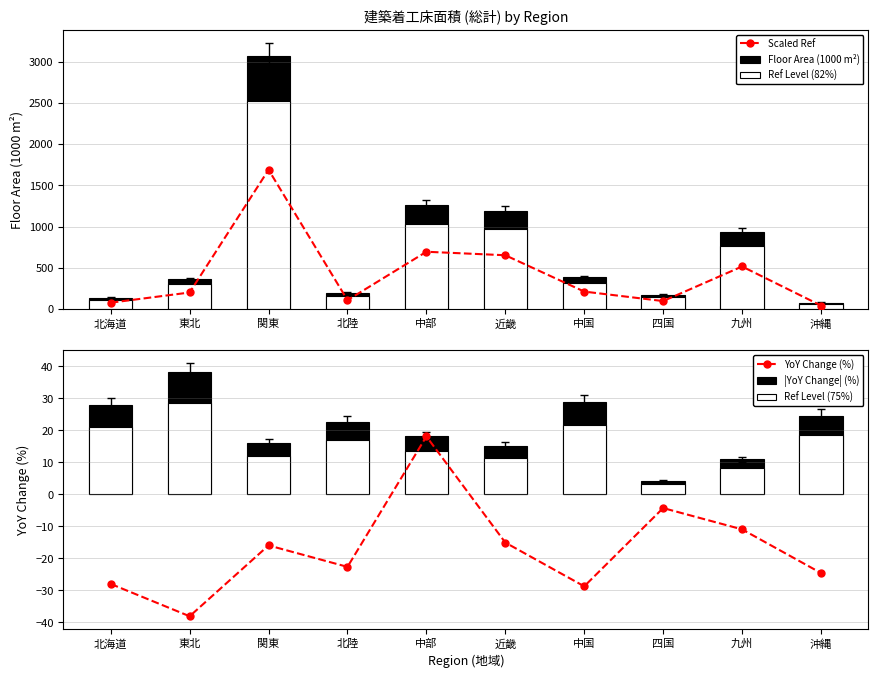

What is the sum of the Scaled Ref values at 中国 and 北海道?

286.3